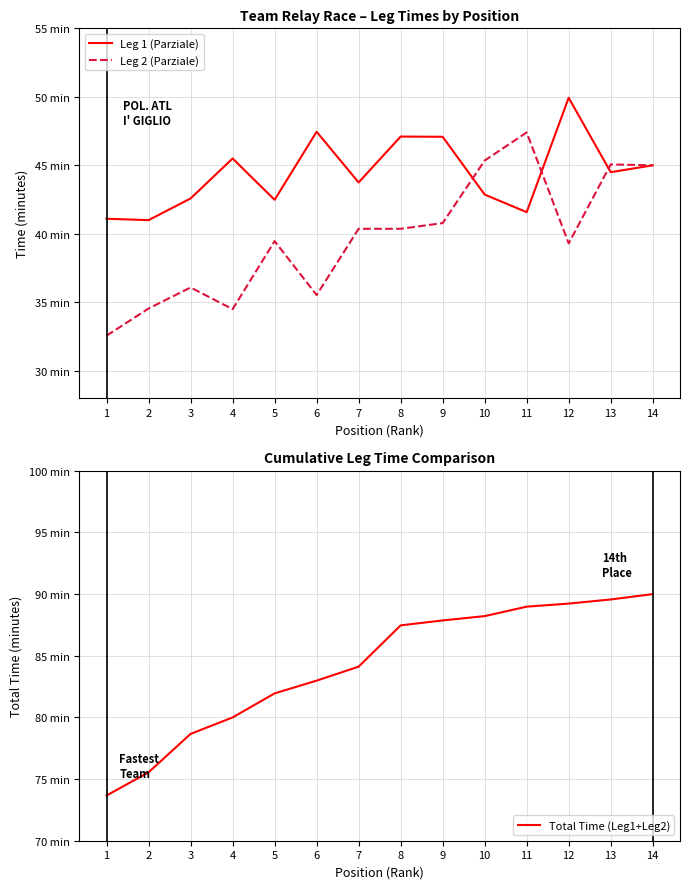

Reading left to right, extract all data points from this chart.

Leg 1 (Parziale): 1=41.1	2=41.0	3=42.6	4=45.5	5=42.5	6=47.5	7=43.8	8=47.1	9=47.1	10=42.9	11=41.6	12=49.9	13=44.5	14=45.0
Leg 2 (Parziale): 1=32.6	2=34.5	3=36.1	4=34.5	5=39.5	6=35.5	7=40.4	8=40.4	9=40.8	10=45.4	11=47.4	12=39.3	13=45.1	14=45.0
Total Time (Leg1+Leg2): 1=73.7	2=75.5	3=78.7	4=80.0	5=81.9	6=83.0	7=84.1	8=87.5	9=87.9	10=88.2	11=89.0	12=89.2	13=89.6	14=90.0